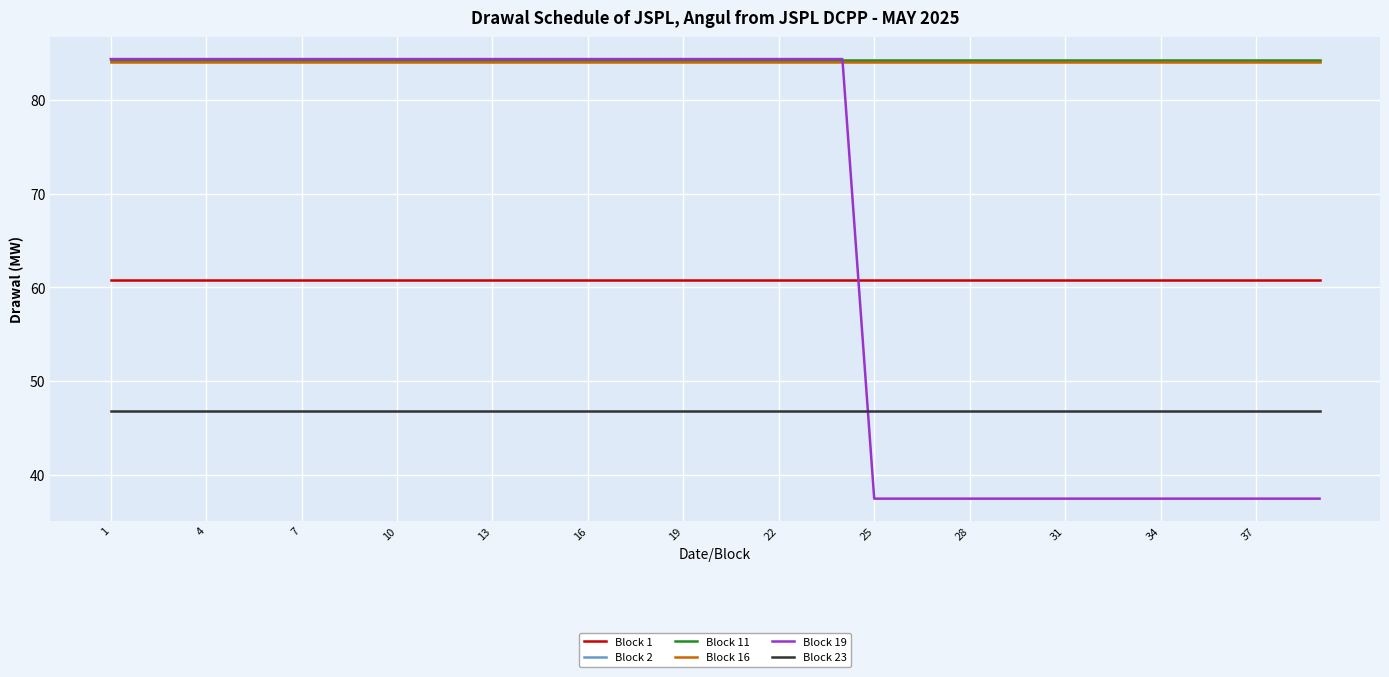

True or false: Block 23 and Block 2 cross at least once.

False